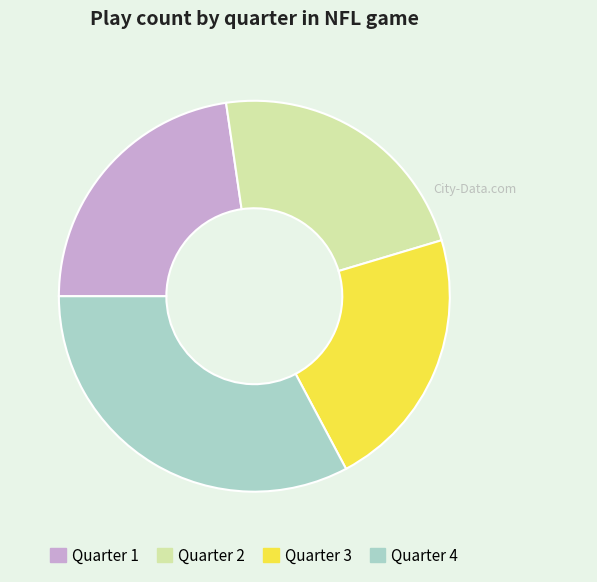

Which category has the biggest portion of the pie?

Quarter 4